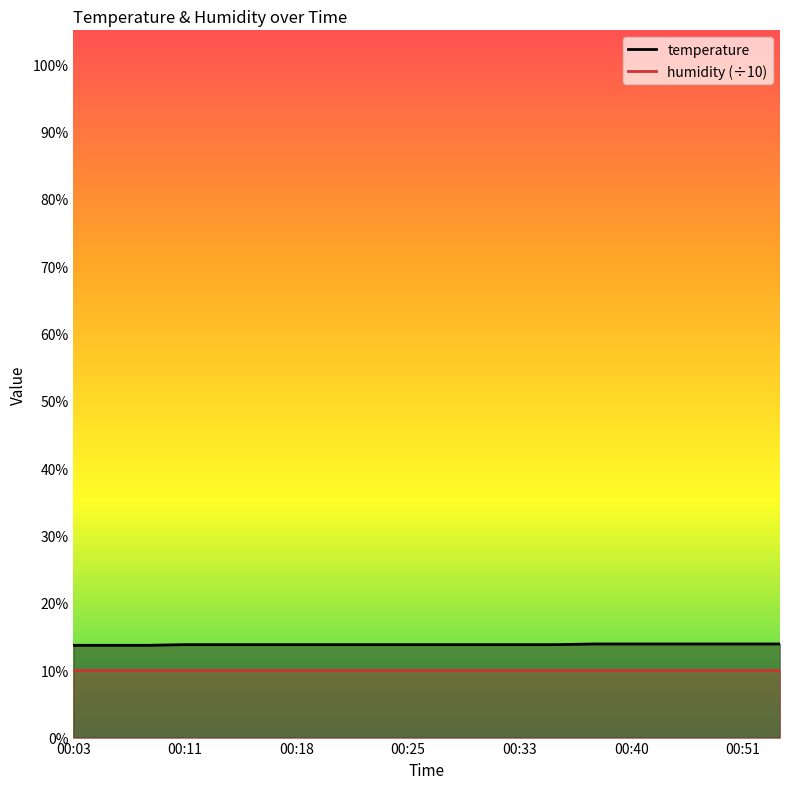

List the labels in order of value, smallest first.

00:03, 00:06, 00:08, 00:11, 00:13, 00:16, 00:18, 00:20, 00:23, 00:25, 00:28, 00:31, 00:33, 00:35, 00:38, 00:40, 00:43, 00:48, 00:51, 00:53